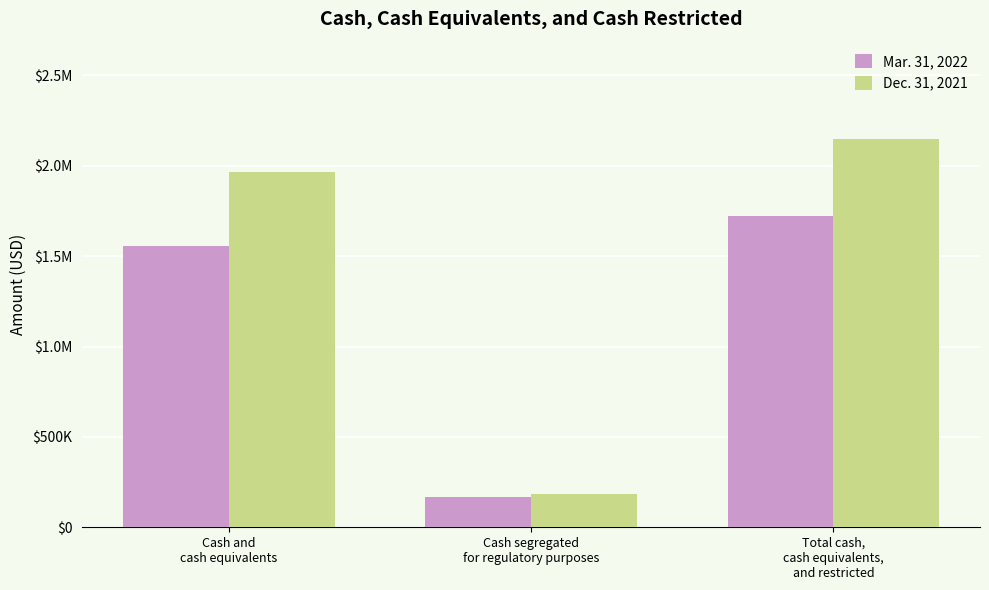

Reading right to left, extract all data points from this chart.

Mar. 31, 2022: 1724483	169337	1555146
Dec. 31, 2021: 2149657	186331	1963326